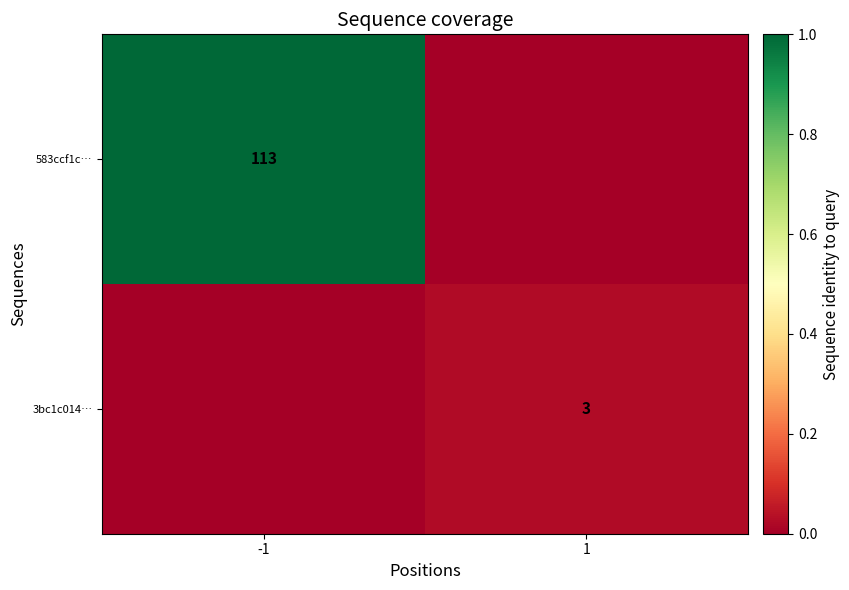

True or false: 3bc1c014… has a value of 3 at 1.

True